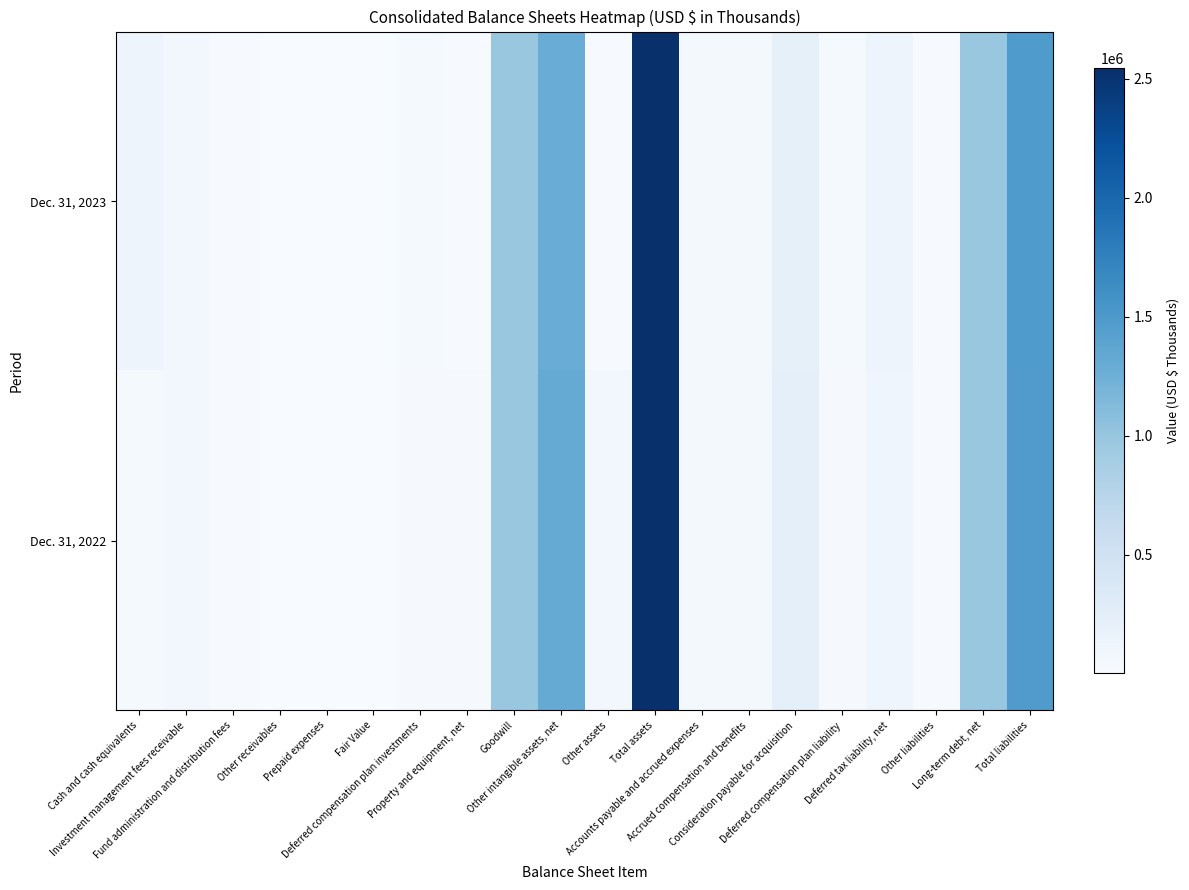

Reading left to right, transcribe all the data shown in this chart.

Dec. 31, 2023: Cash and cash equivalents=123547	Investment management fees receivable=71888	Fund administration and distribution fees=14238	Other receivables=1444	Prepaid expenses=5785	Fair Value=534	Deferred compensation plan investments=31274	Property and equipment, net=19578	Goodwill=981805	Other intangible assets, net=1281832	Other assets=10691	Total assets=2542616	Accounts payable and accrued expenses=56477	Accrued compensation and benefits=55456	Consideration payable for acquisition=217200	Deferred compensation plan liability=31274	Deferred tax liability, net=128714	Other liabilities=11225	Long-term debt, net=989269	Total liabilities=1489615
Dec. 31, 2022: Cash and cash equivalents=38171	Investment management fees receivable=68347	Fund administration and distribution fees=14379	Other receivables=1747	Prepaid expenses=8443	Fair Value=466	Deferred compensation plan investments=26800	Property and equipment, net=21146	Goodwill=981805	Other intangible assets, net=1314637	Other assets=64958	Total assets=2540899	Accounts payable and accrued expenses=50862	Accrued compensation and benefits=58458	Consideration payable for acquisition=230400	Deferred compensation plan liability=26800	Deferred tax liability, net=108138	Other liabilities=15317	Long-term debt, net=985514	Total liabilities=1475489